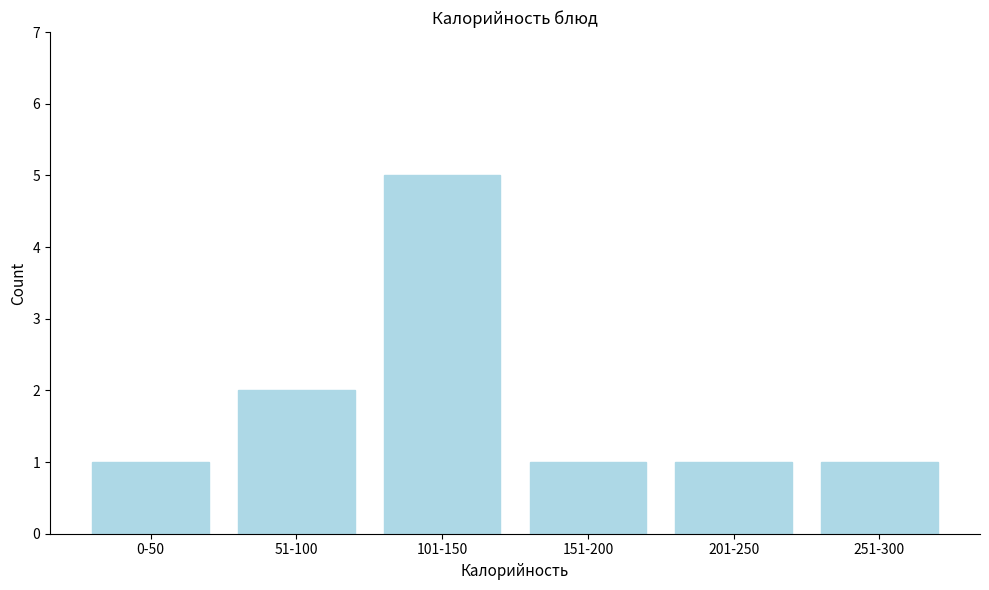

Reading right to left, extract all data points from this chart.

251-300=1	201-250=1	151-200=1	101-150=5	51-100=2	0-50=1